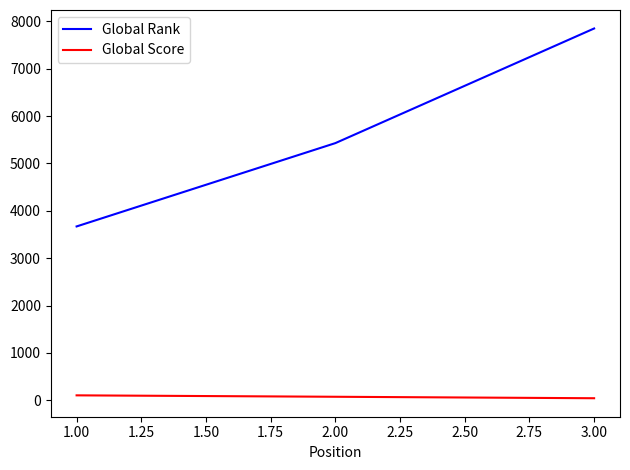

Which series has the largest range (max minus min)?

Global Rank